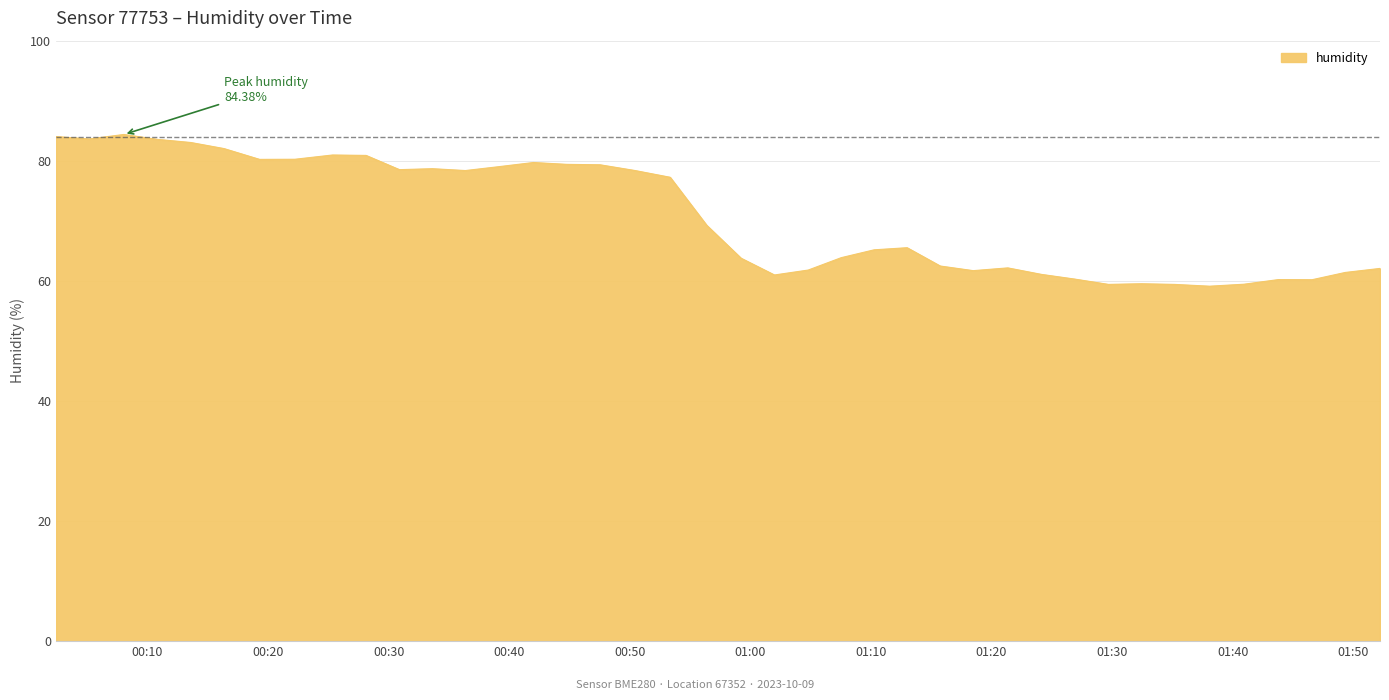

What is the difference between the maximum and minimum values?

25.3